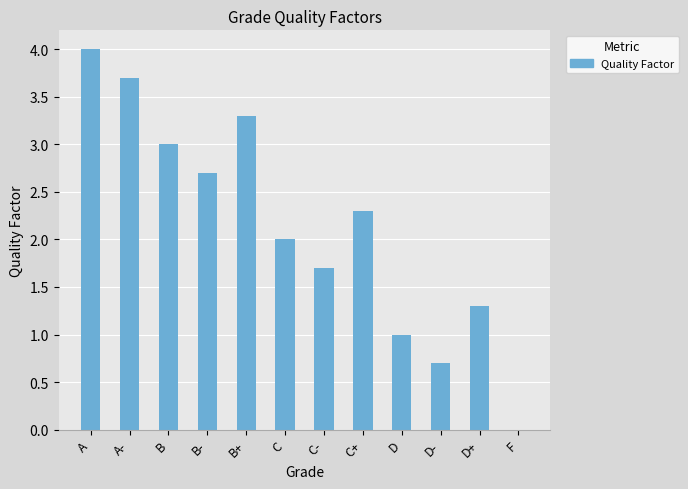

What is the difference between the values at D and C+?

1.3